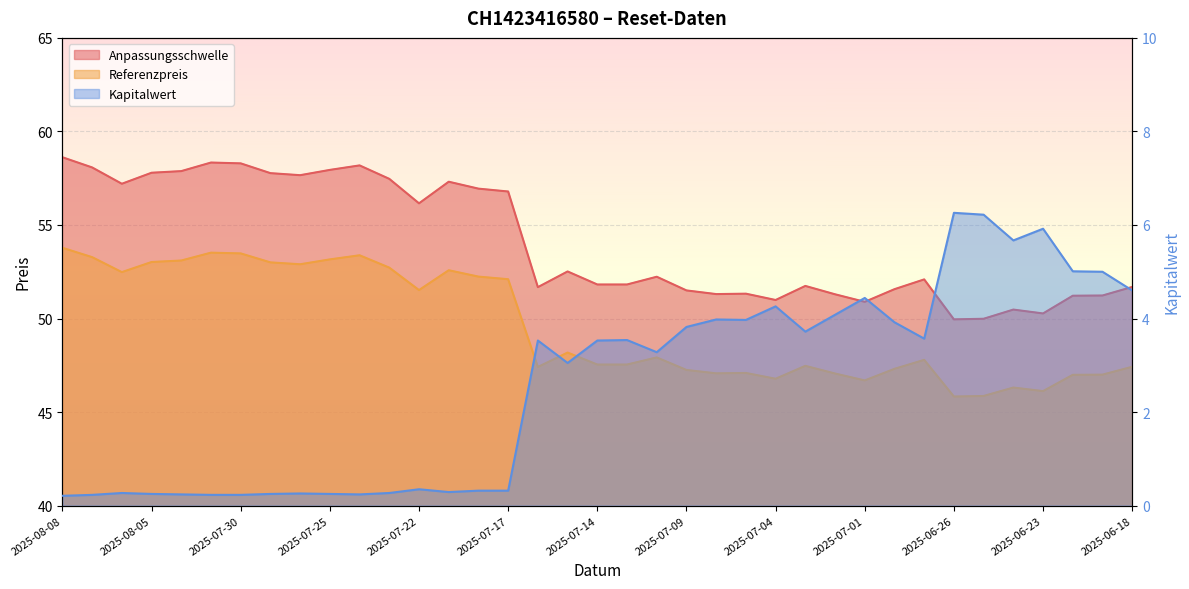

Where is Anpassungsschwelle nearest to the value 54?

2025-07-15